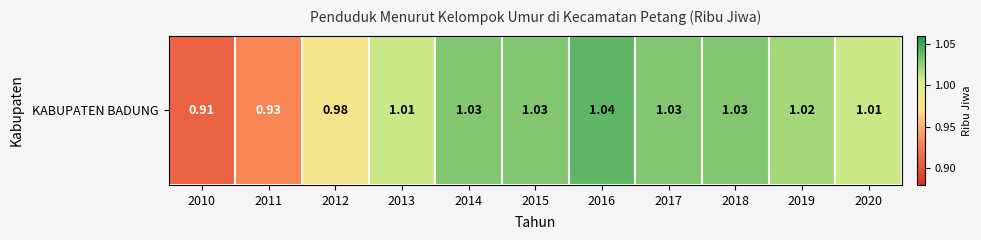

How many distinct data groups are displayed?

1